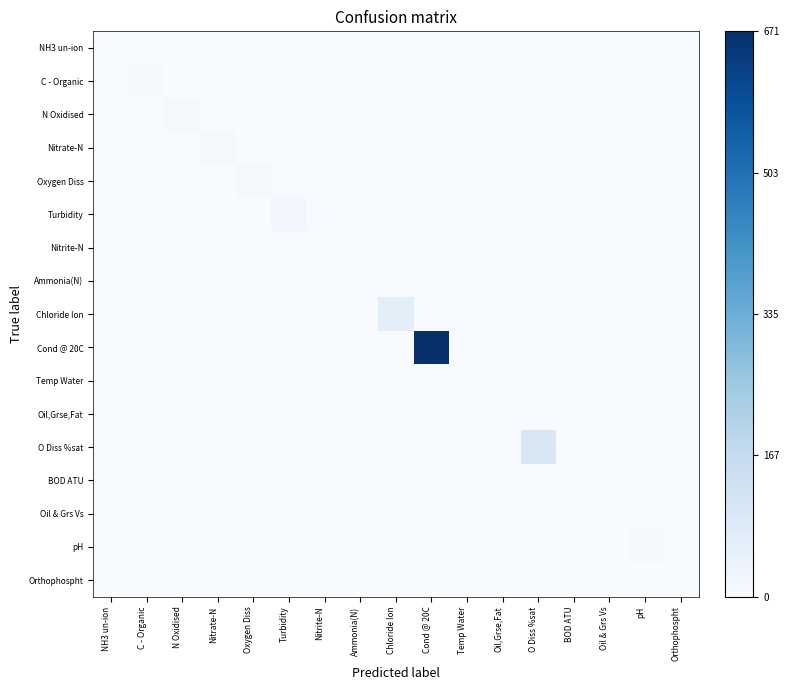

What is the difference between the highest and lowest values at Orthophospht?

0.1